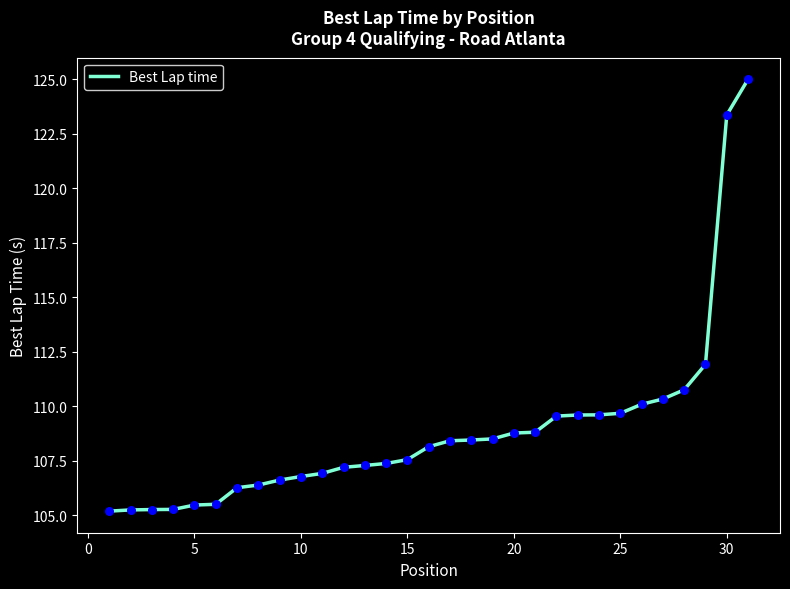

What is the greatest value displayed?

125.0